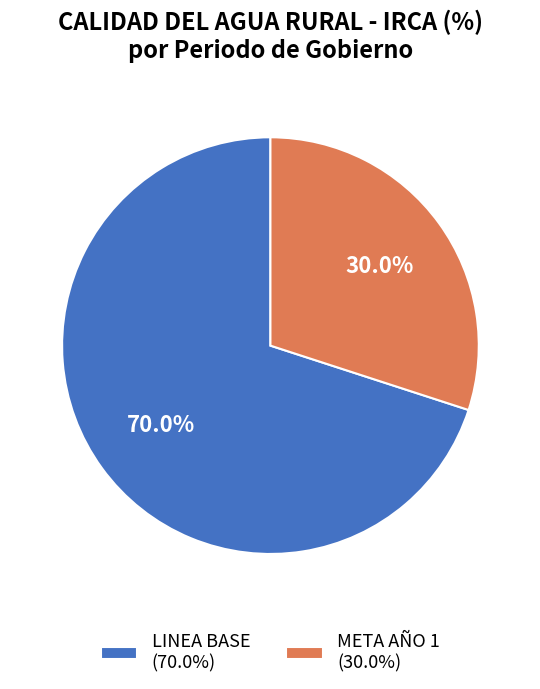

Between LINEA BASE and META AÑO 1, which is larger?

LINEA BASE